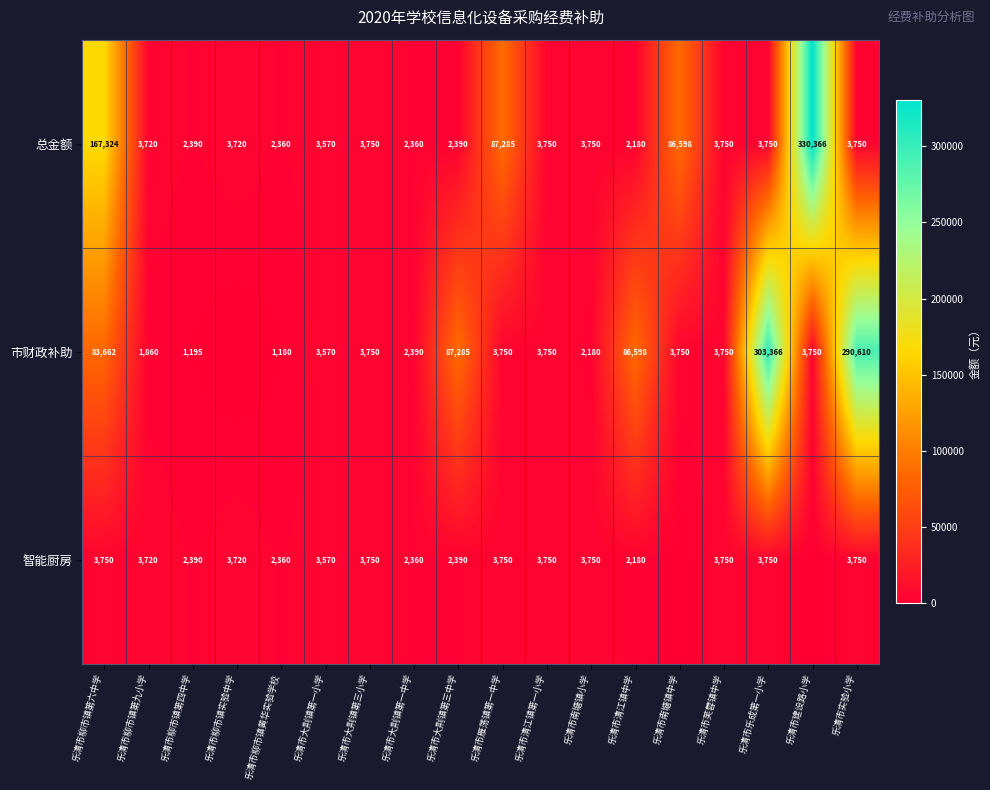

How many data points in 总金额 are less than 3750?

8